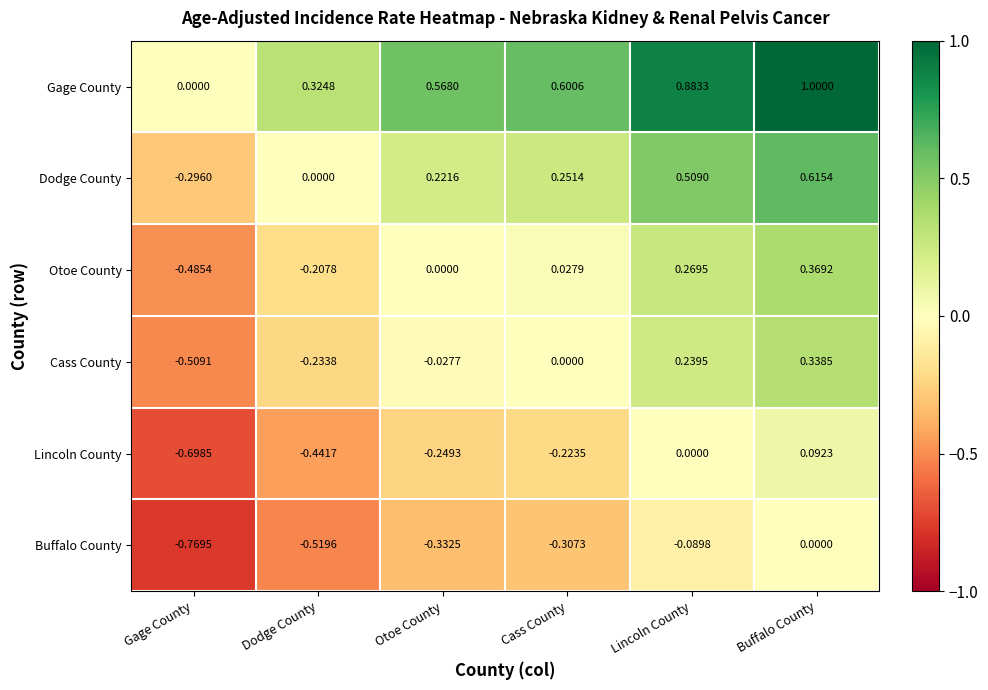

Which series has the largest range (max minus min)?

Gage County